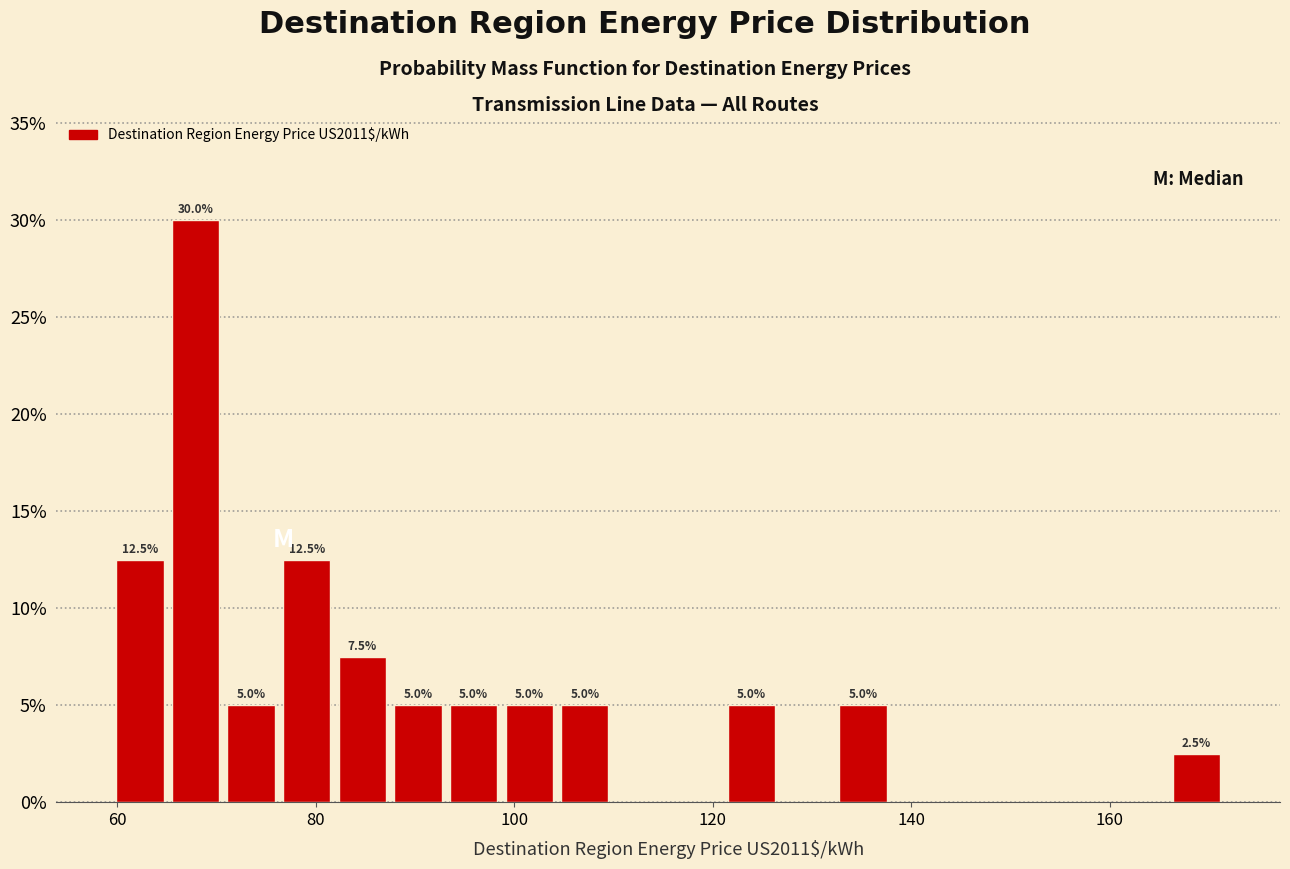

Read against the x-axis, roughly where is the centre of the tallest bar?

68